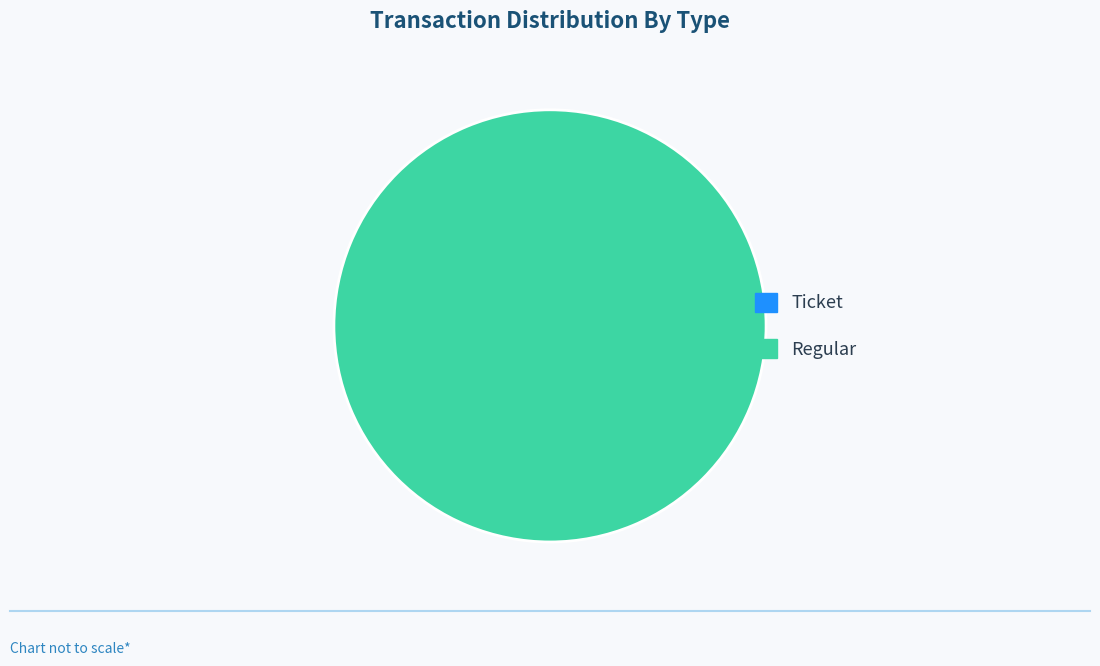

Does Regular account for over 50% of the chart?

Yes